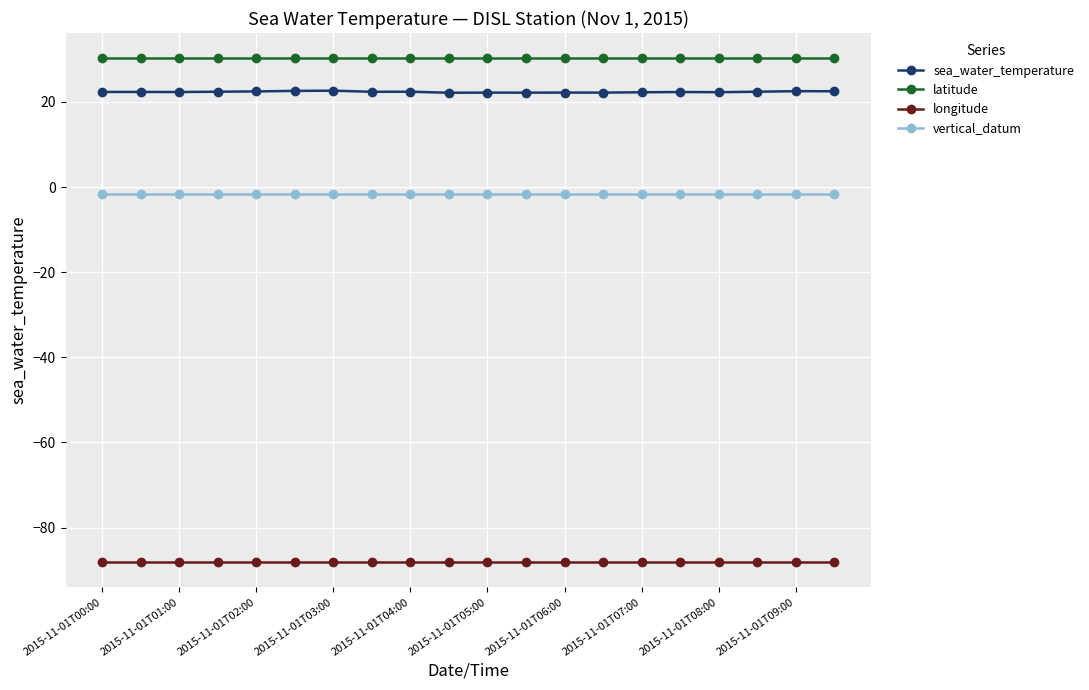

Which series has the widest spread of values?

sea_water_temperature